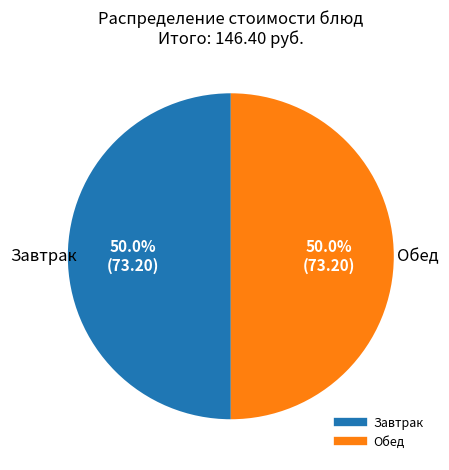

To the nearest percent, what is the average slice percentage?

50%